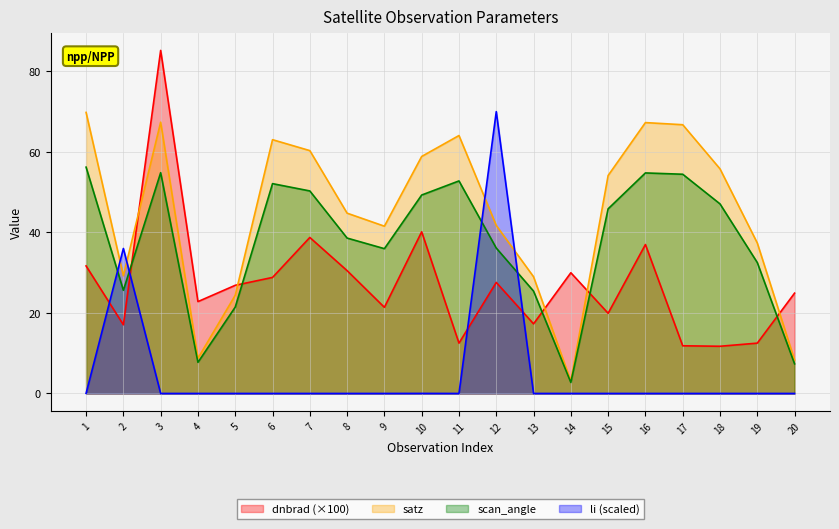

What is the value of the dnbrad point at the 3rd from the left?

85.2